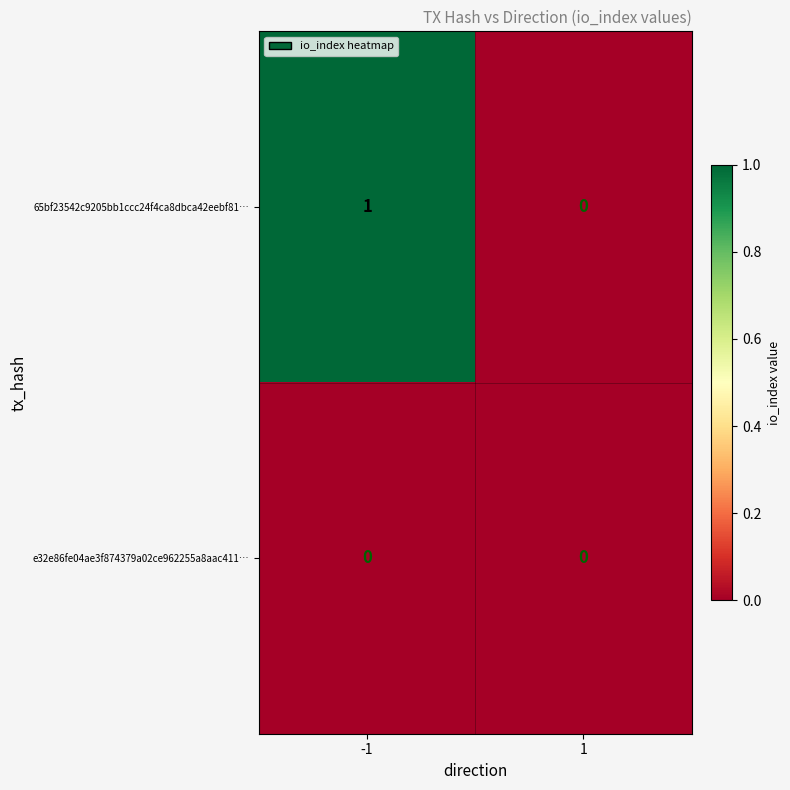

Reading left to right, transcribe all the data shown in this chart.

65bf23542c9205bb1ccc24f4ca8dbca42eebf81…: 1	0
e32e86fe04ae3f874379a02ce962255a8aac411…: 0	0